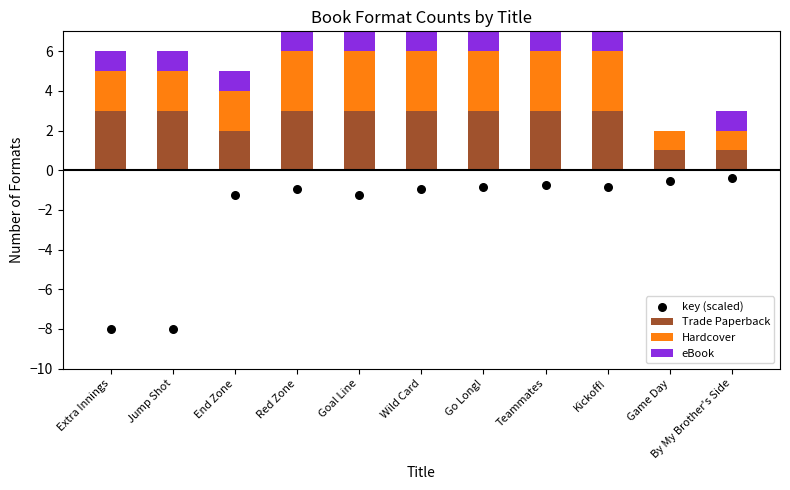

Which series reaches the maximum Y coordinate?

Trade Paperback